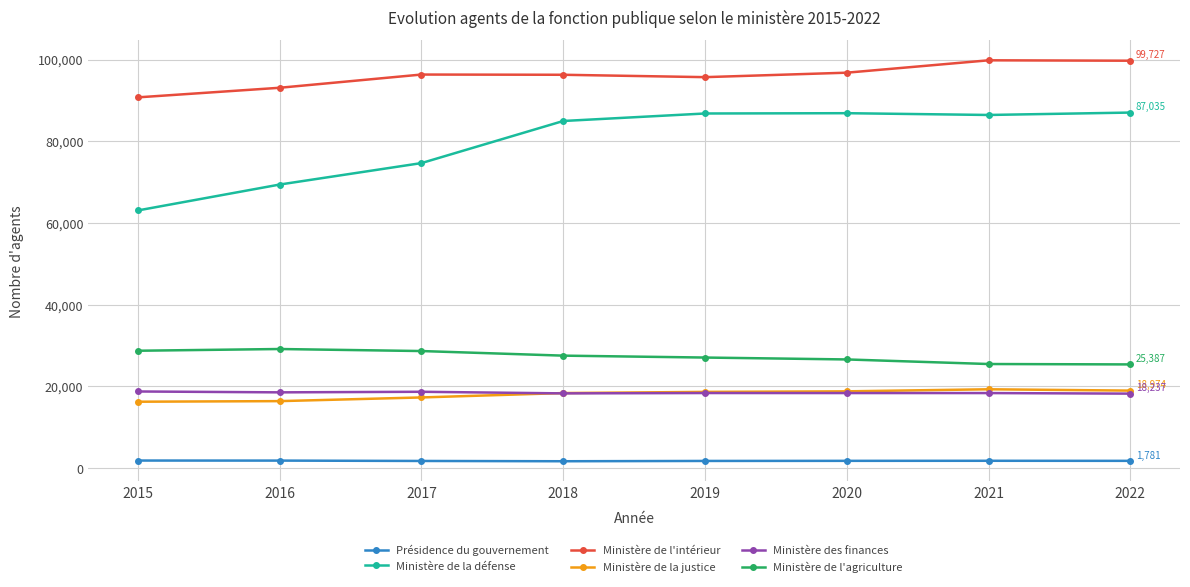

True or false: Ministère de l'intérieur and Ministère de l'agriculture cross at least once.

False